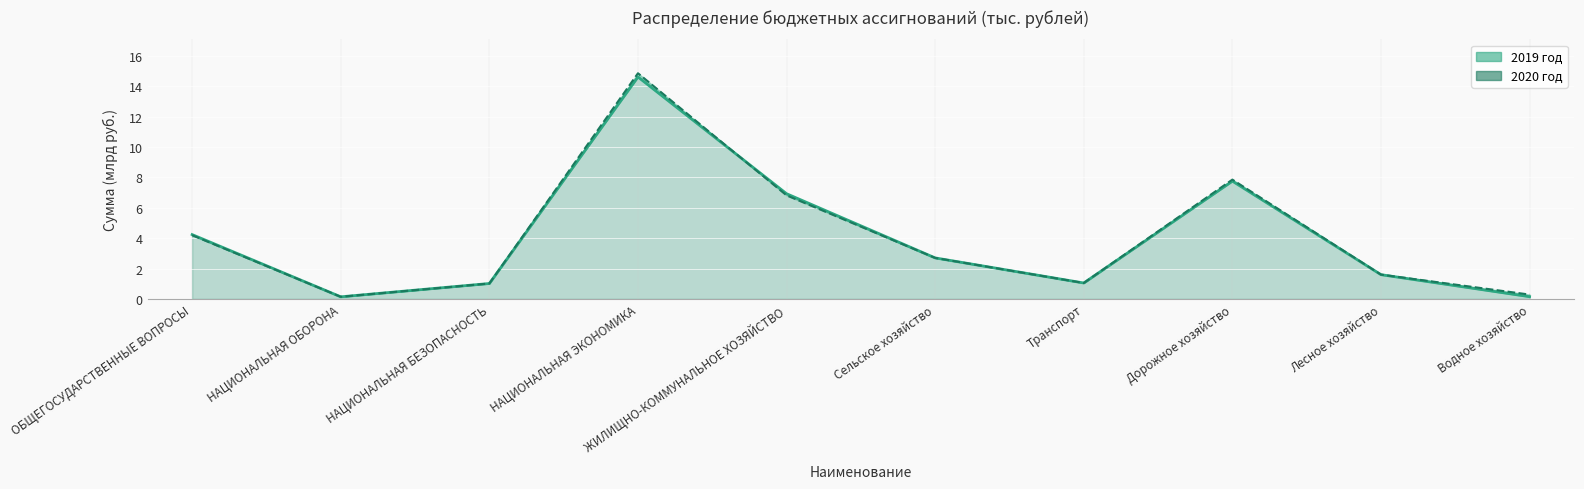

What is the difference between the 2019 год (линия) values at НАЦИОНАЛЬНАЯ ЭКОНОМИКА and ОБЩЕГОСУДАРСТВЕННЫЕ ВОПРОСЫ?

10.4